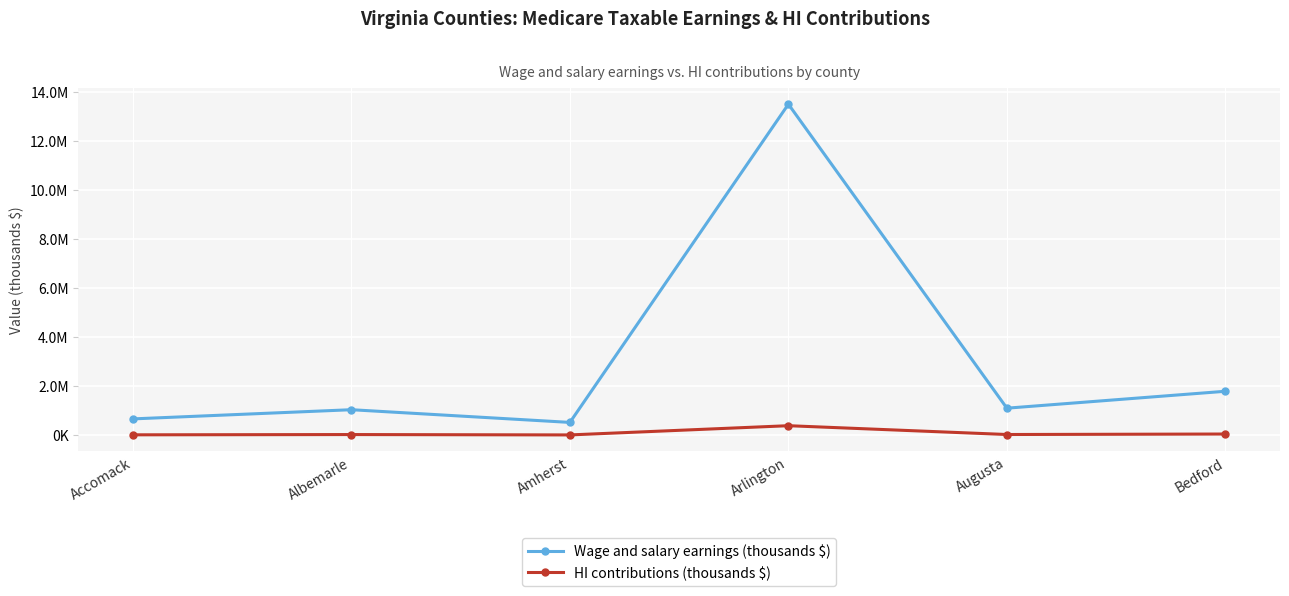

List the series in order of their peak value, lowest first.

HI contributions (thousands $), Wage and salary earnings (thousands $)